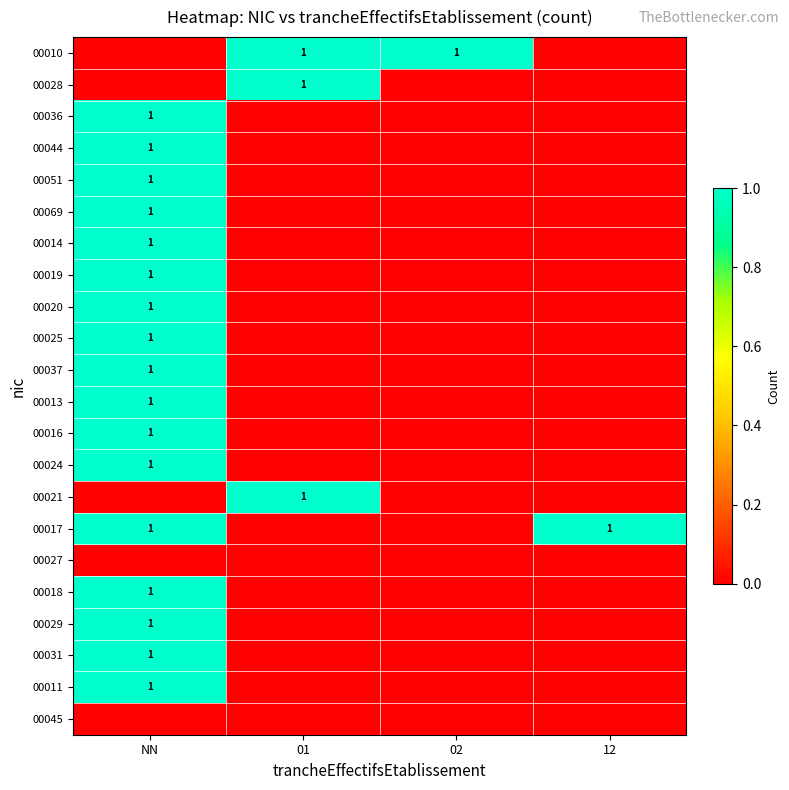

Is it true that 00031 equals 0 at NN?

False